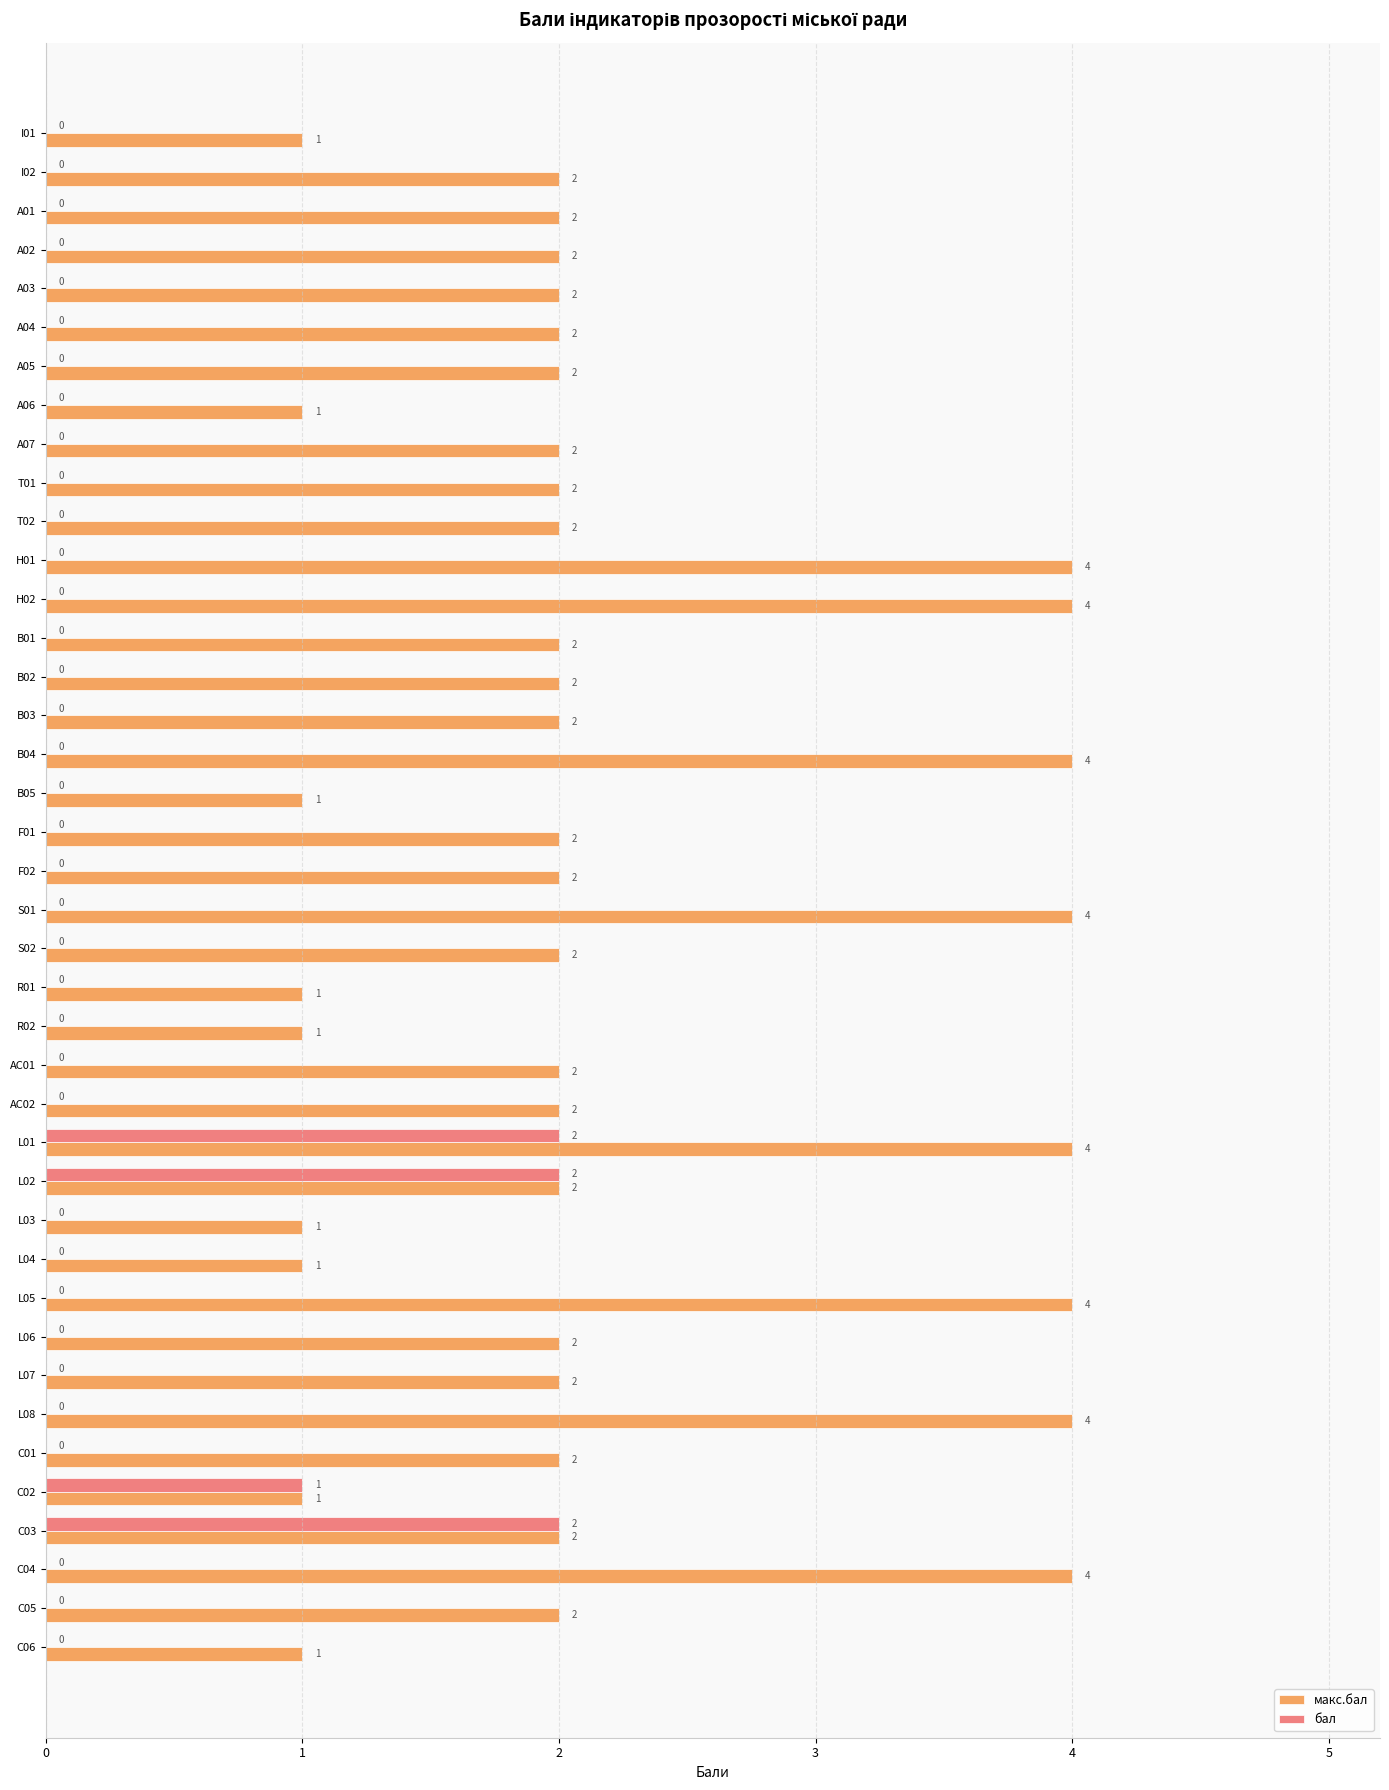

What is the maximum value for бал?

2